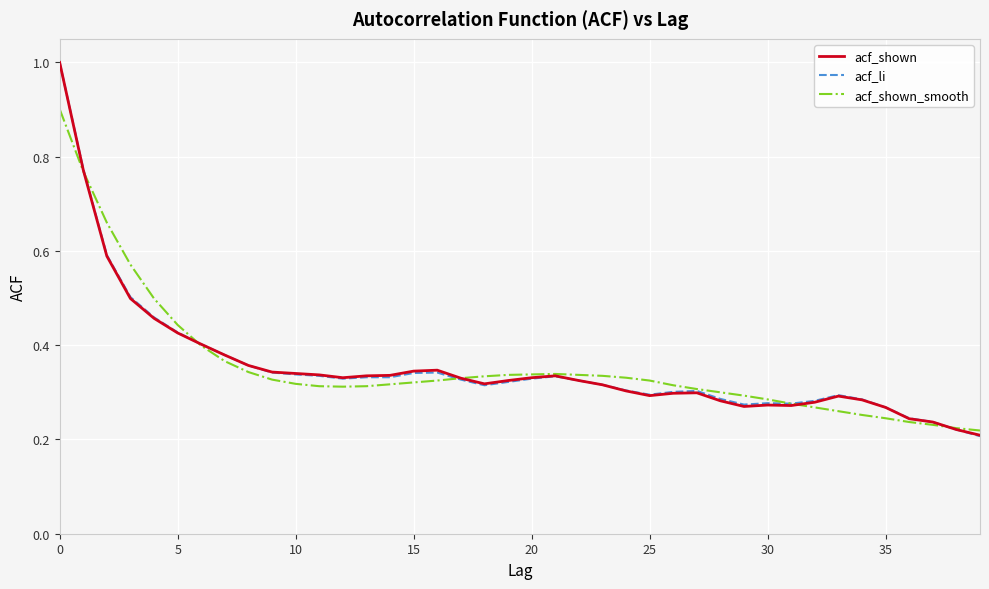

What is the greatest value displayed?

1.0